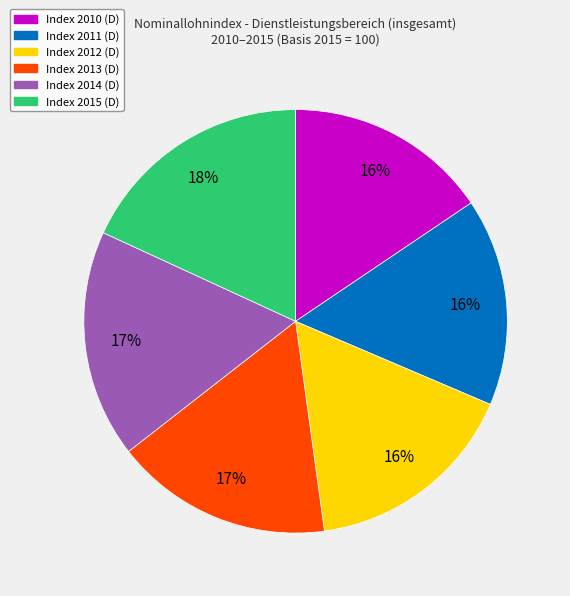

Count the number of slices in the pie.

6